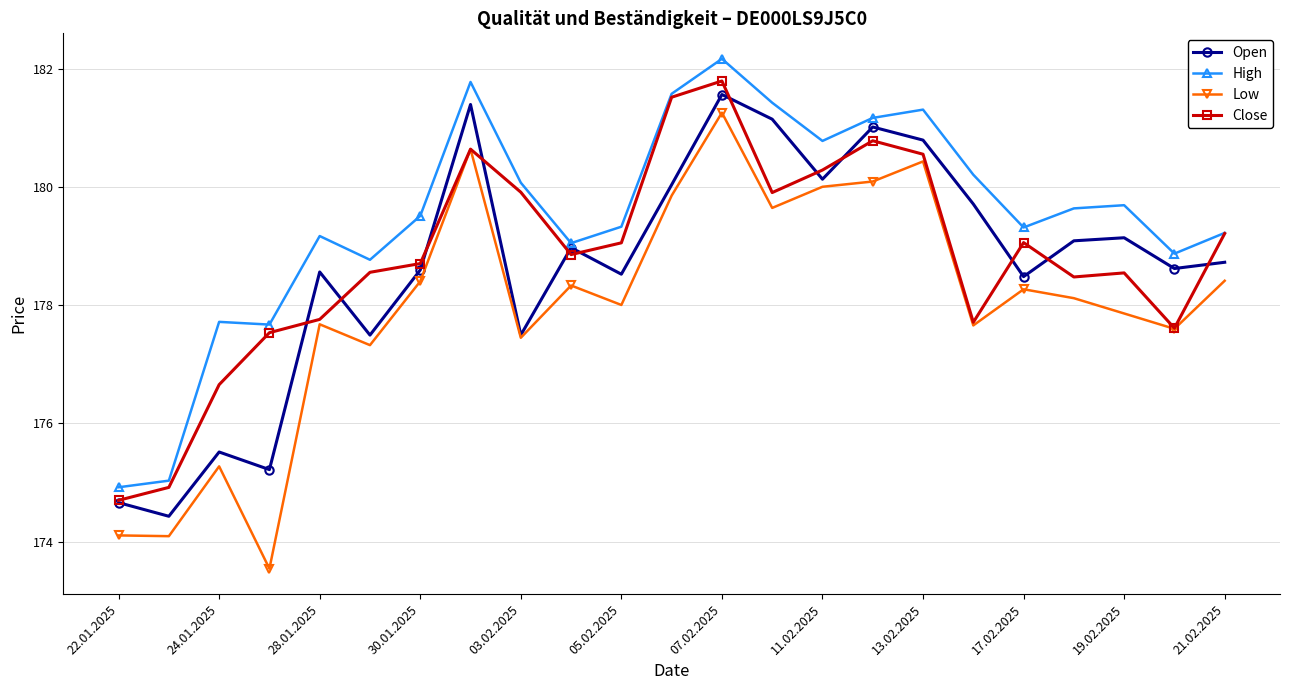

List the series in order of their peak value, lowest first.

Low, Open, Close, High